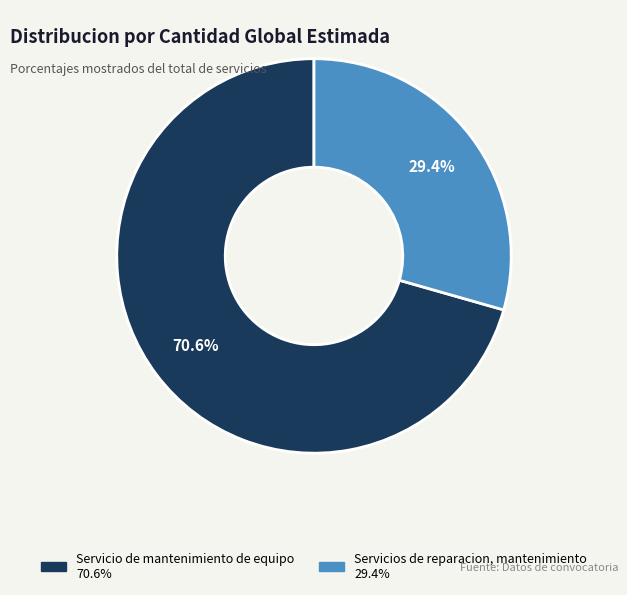

To the nearest percent, what percentage of the pie is Servicios de reparacion, mantenimiento?

29%